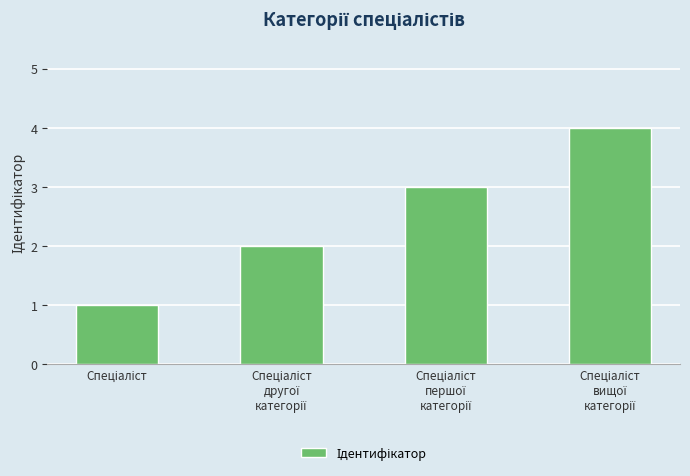

What is the maximum value shown in the chart?

4